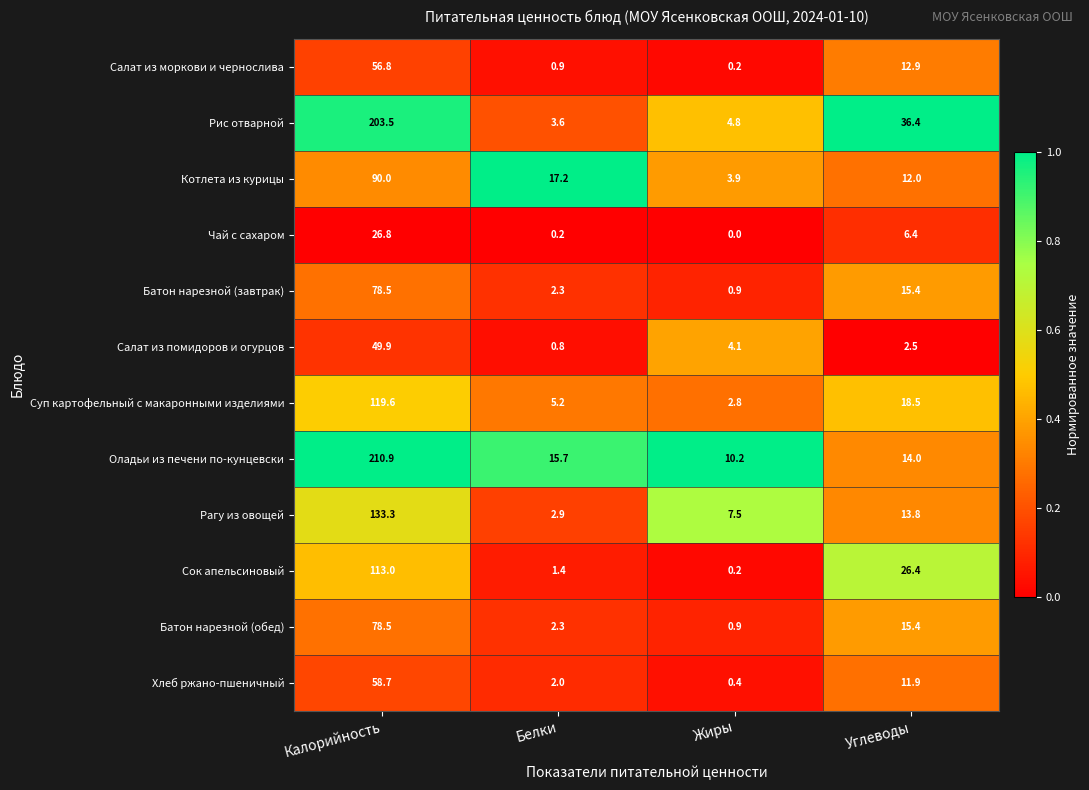

What is the total value across all series at Калорийность?

1219.5